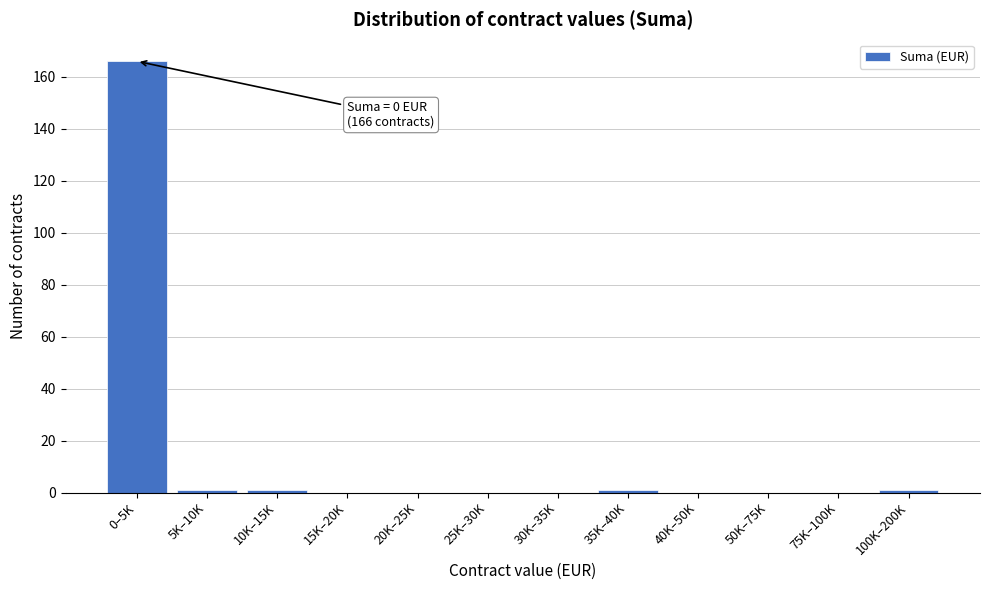

Reading left to right, transcribe all the data shown in this chart.

0–5K=166	5K–10K=1	10K–15K=1	15K–20K=0	20K–25K=0	25K–30K=0	30K–35K=0	35K–40K=1	40K–50K=0	50K–75K=0	75K–100K=0	100K–200K=1